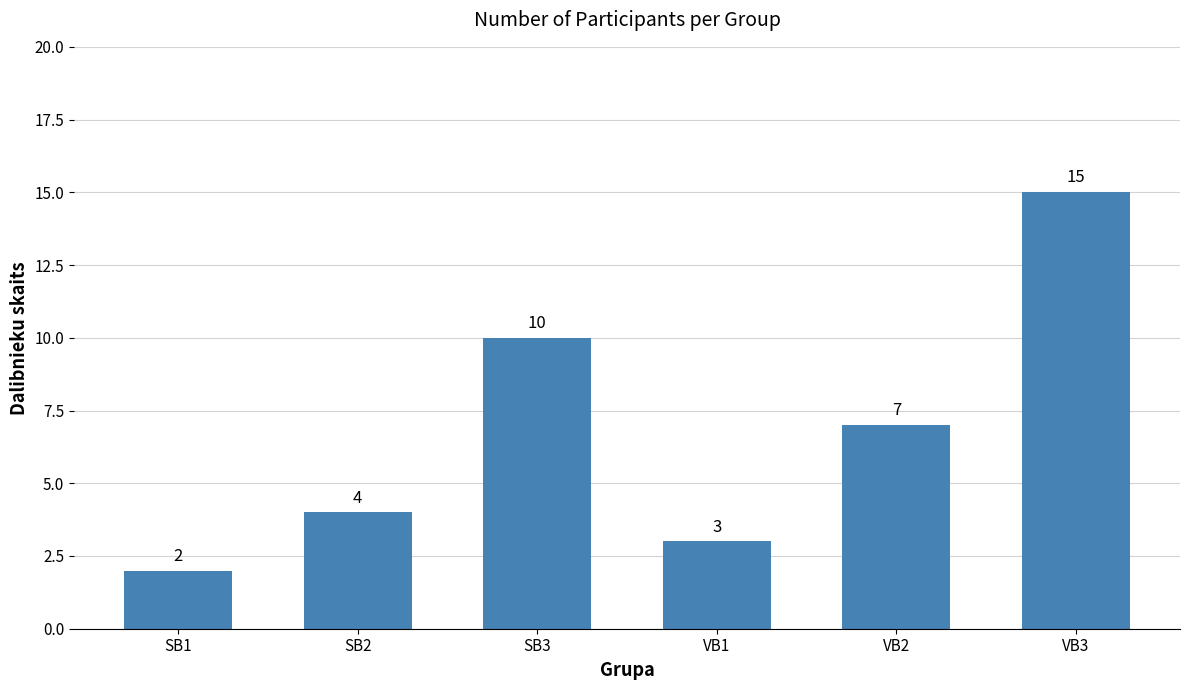

Reading left to right, list all the values displayed in this chart.

SB1=2	SB2=4	SB3=10	VB1=3	VB2=7	VB3=15